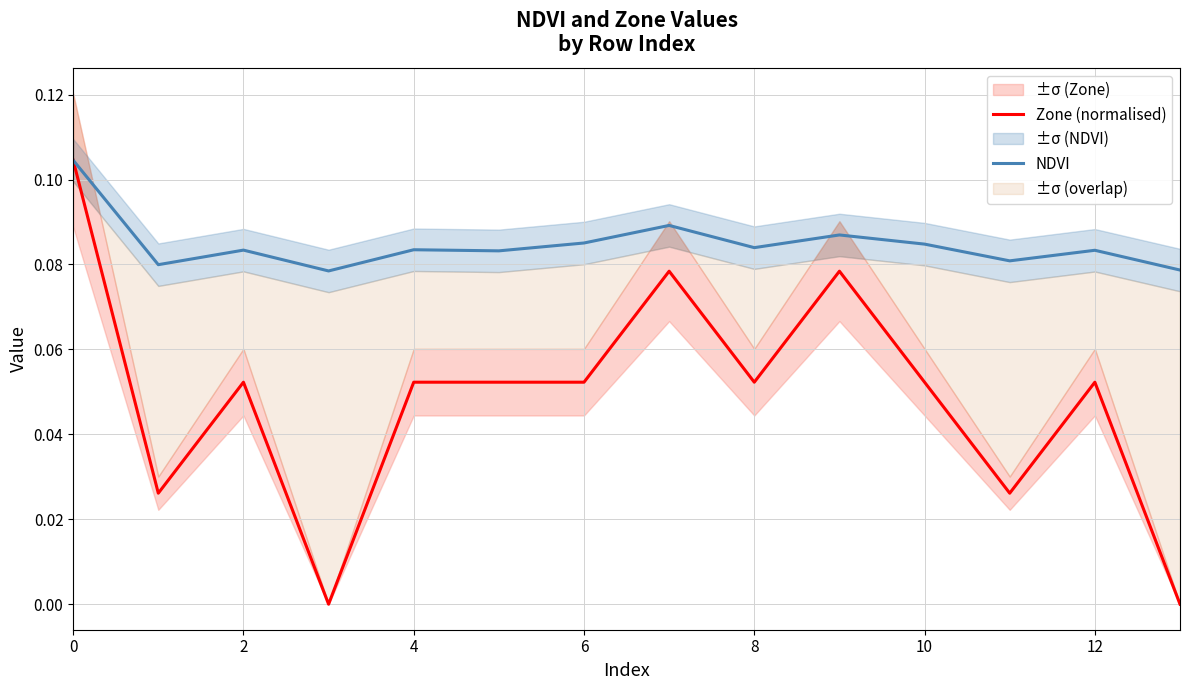

Does the chart have visible grid lines?

Yes